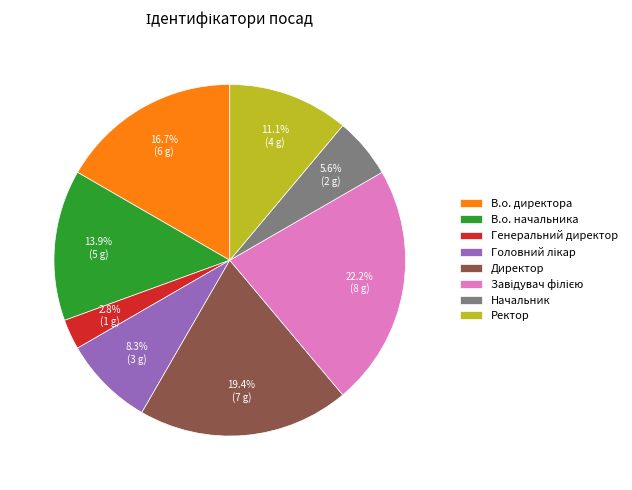

Approximately how many times larger is the value at Начальник compared to В.о. директора?

0.3